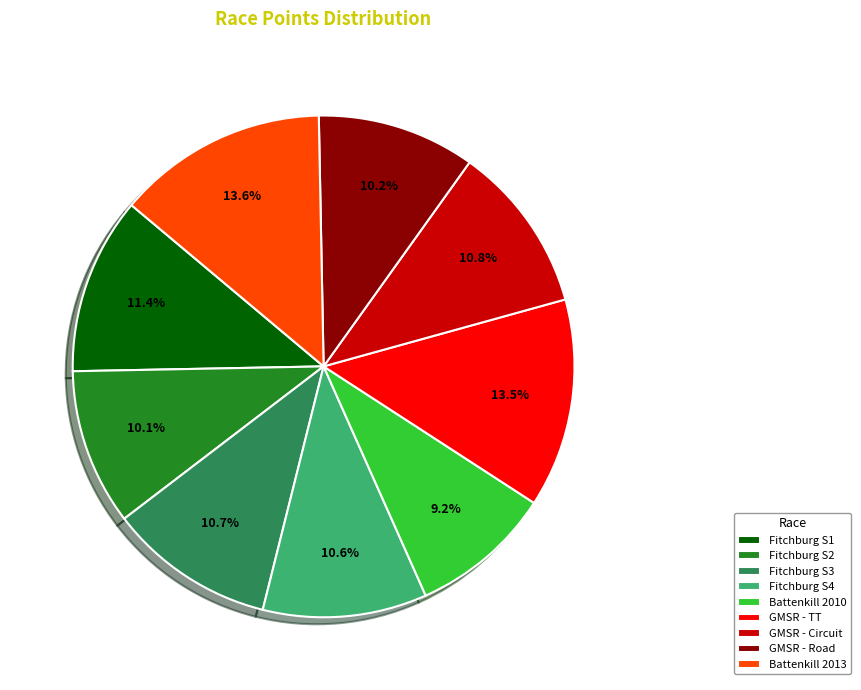

How many segments does this pie chart have?

9